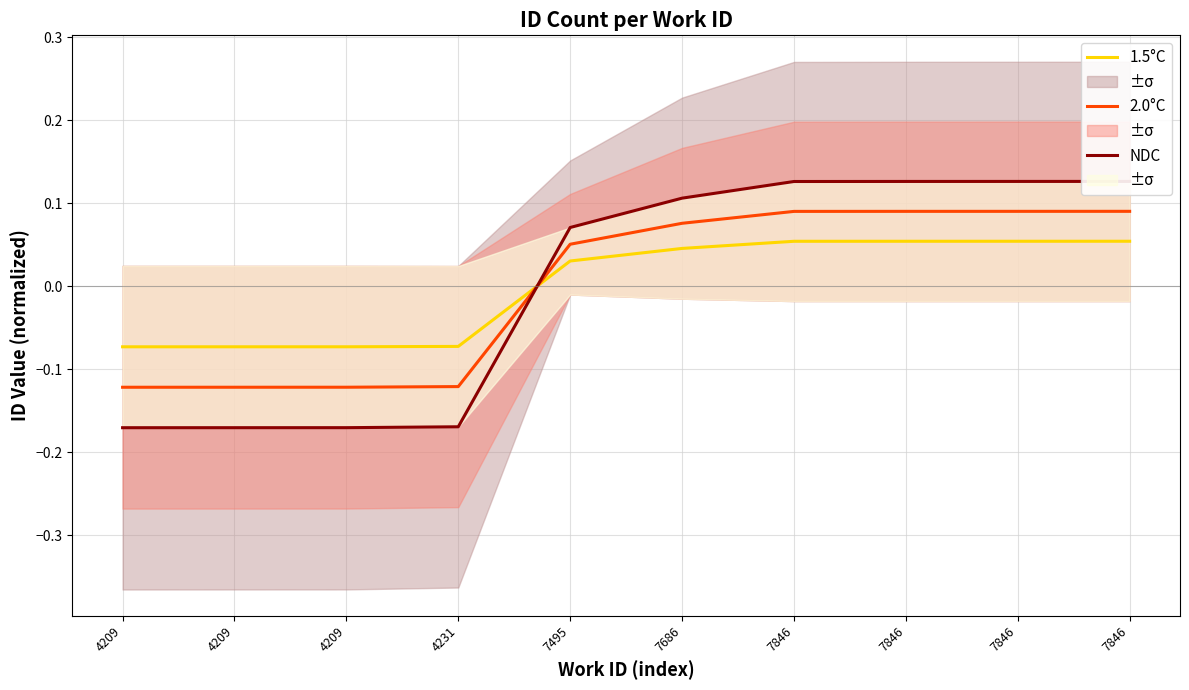

True or false: 1.5°C has more than 2 points higher than both neighbors.

False